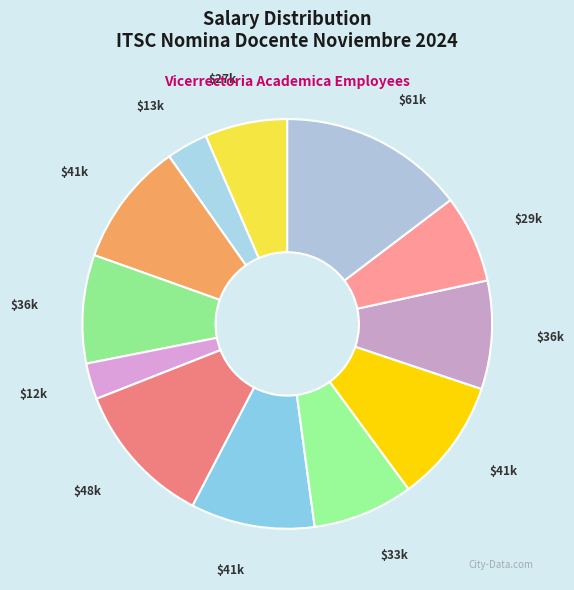

How many segments does this pie chart have?

12